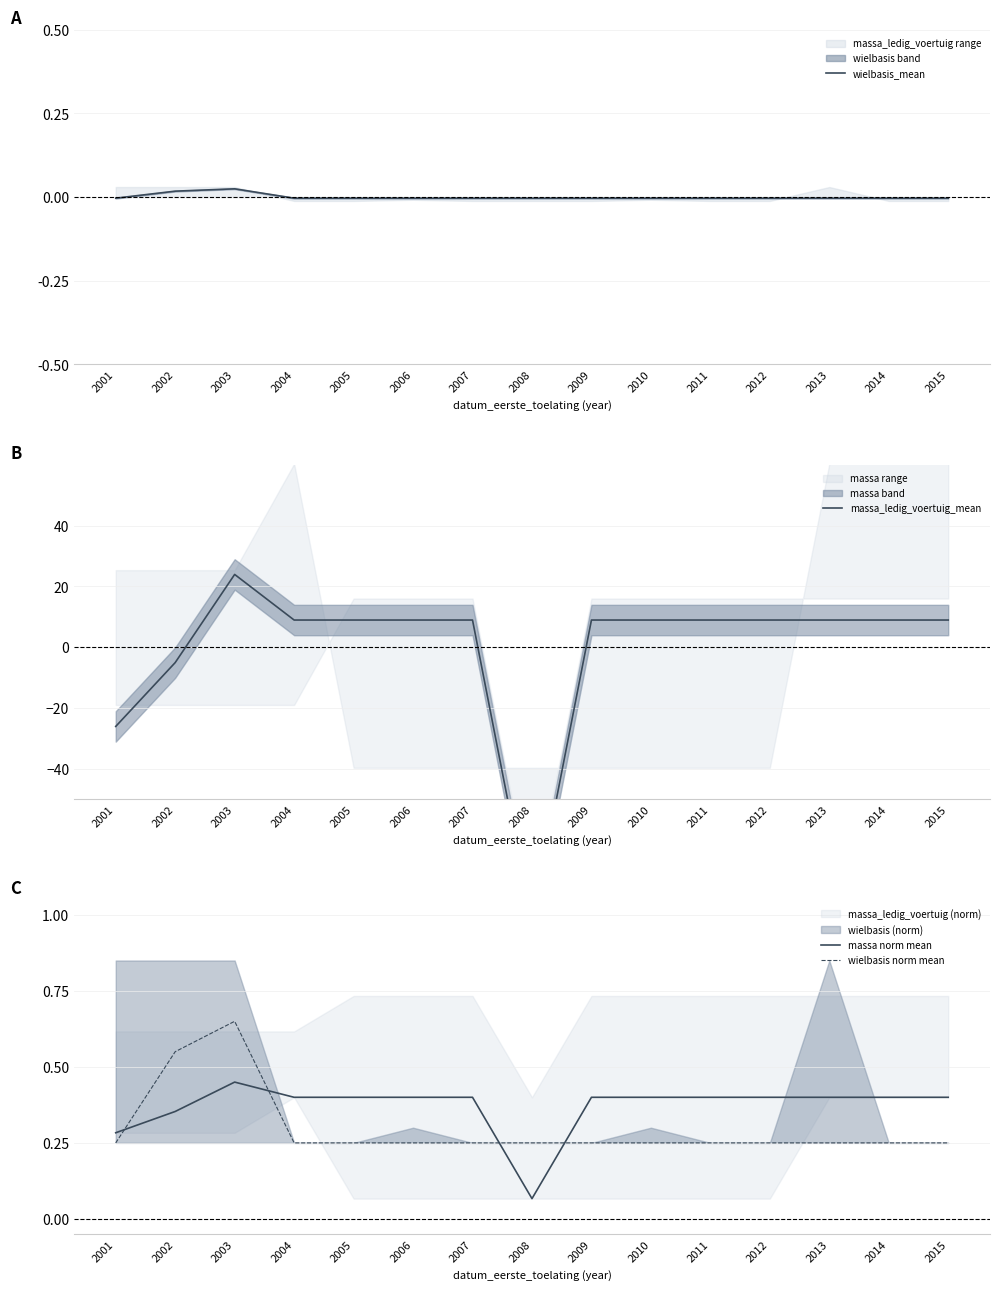

At which category is the sum across all series the highest?

2003